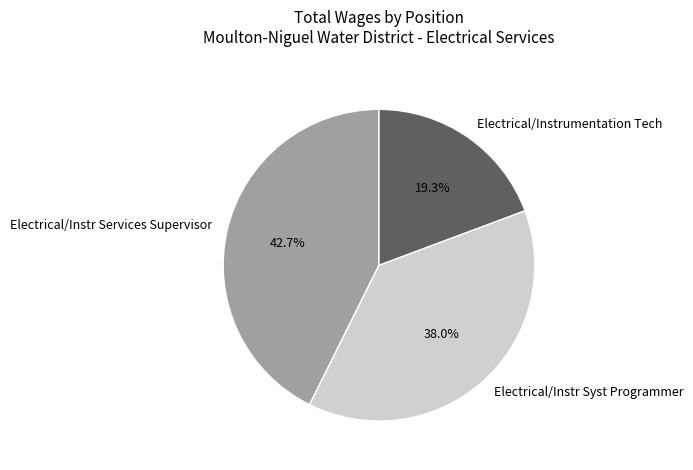

Which has a higher value, Electrical/Instr Services Supervisor or Electrical/Instr Syst Programmer?

Electrical/Instr Services Supervisor